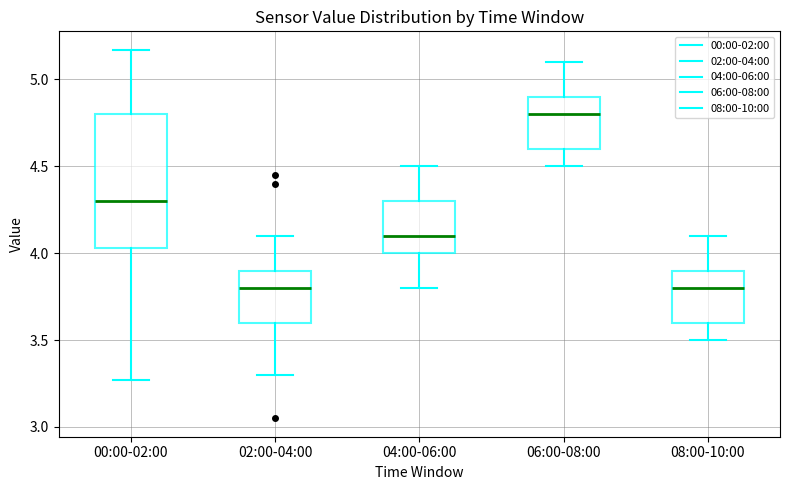

Comparing the boxes themselves (not the whiskers), which one is the tallest?

00:00-02:00